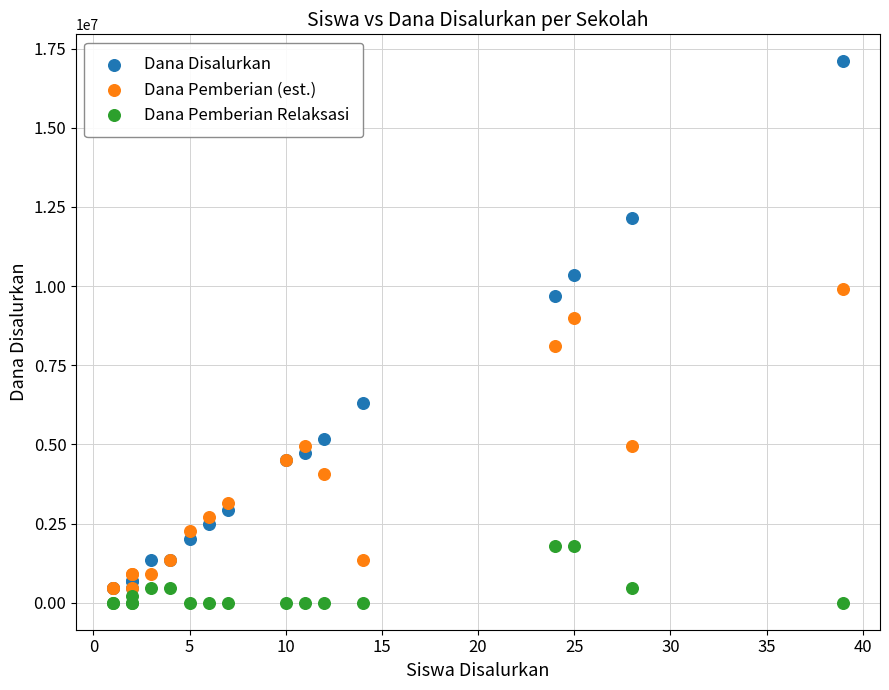

In the Dana Disalurkan series, what Y value is closest to 8775000?

9675000